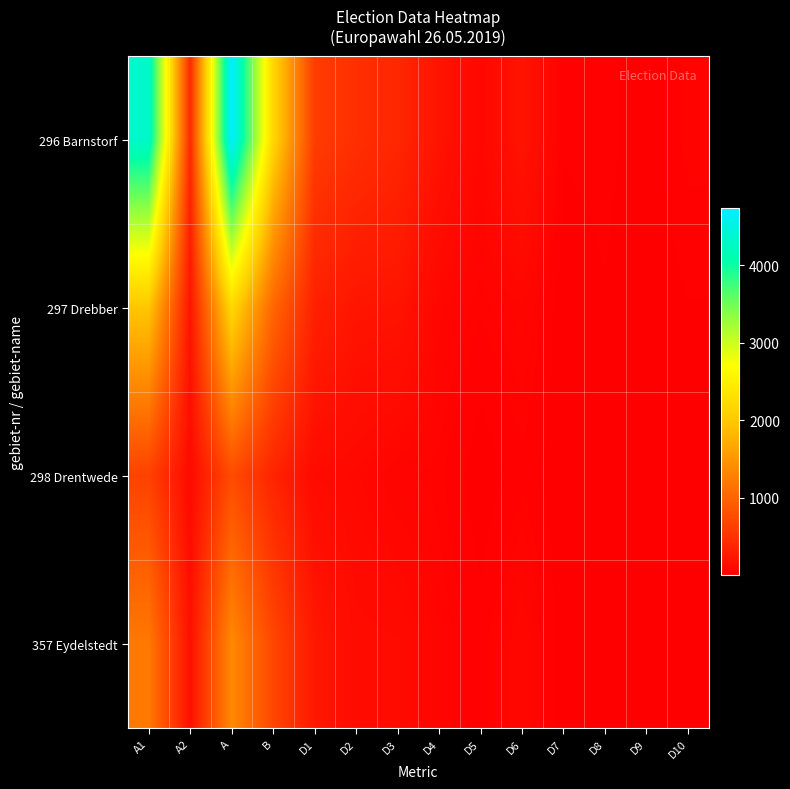

Rank the series by their average value, from lowest to highest.

298 Drentwede, 357 Eydelstedt, 297 Drebber, 296 Barnstorf